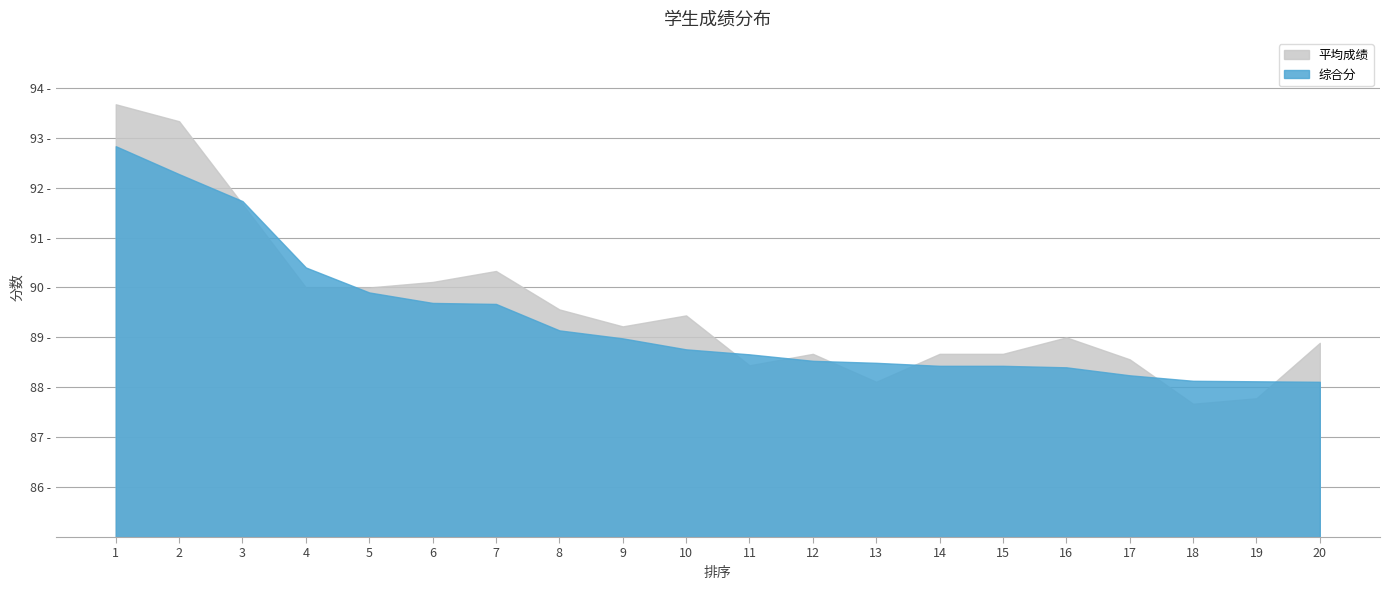

At 2, list the series in order from smallest to largest.

综合分, 平均成绩